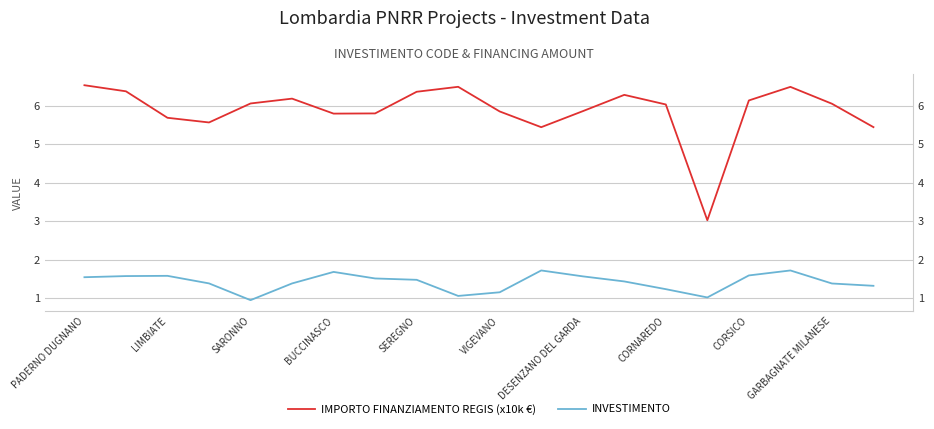

What is the difference between the highest and lowest values at BUCCINASCO?

4.2